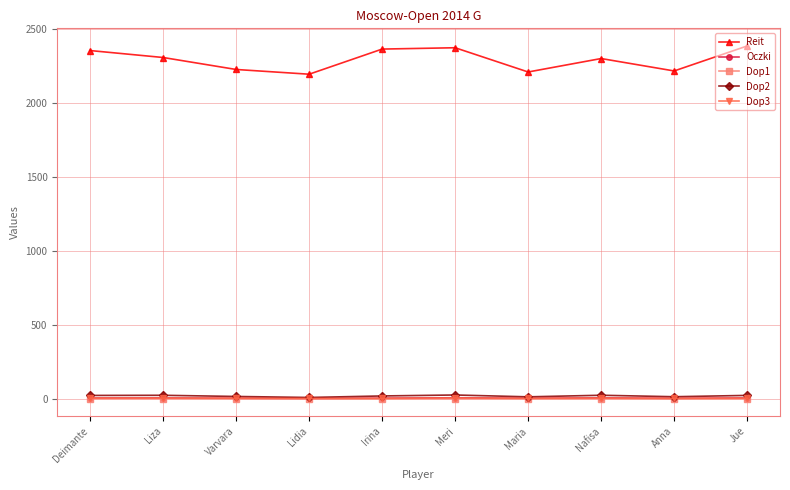

Which series has the widest spread of values?

Reit